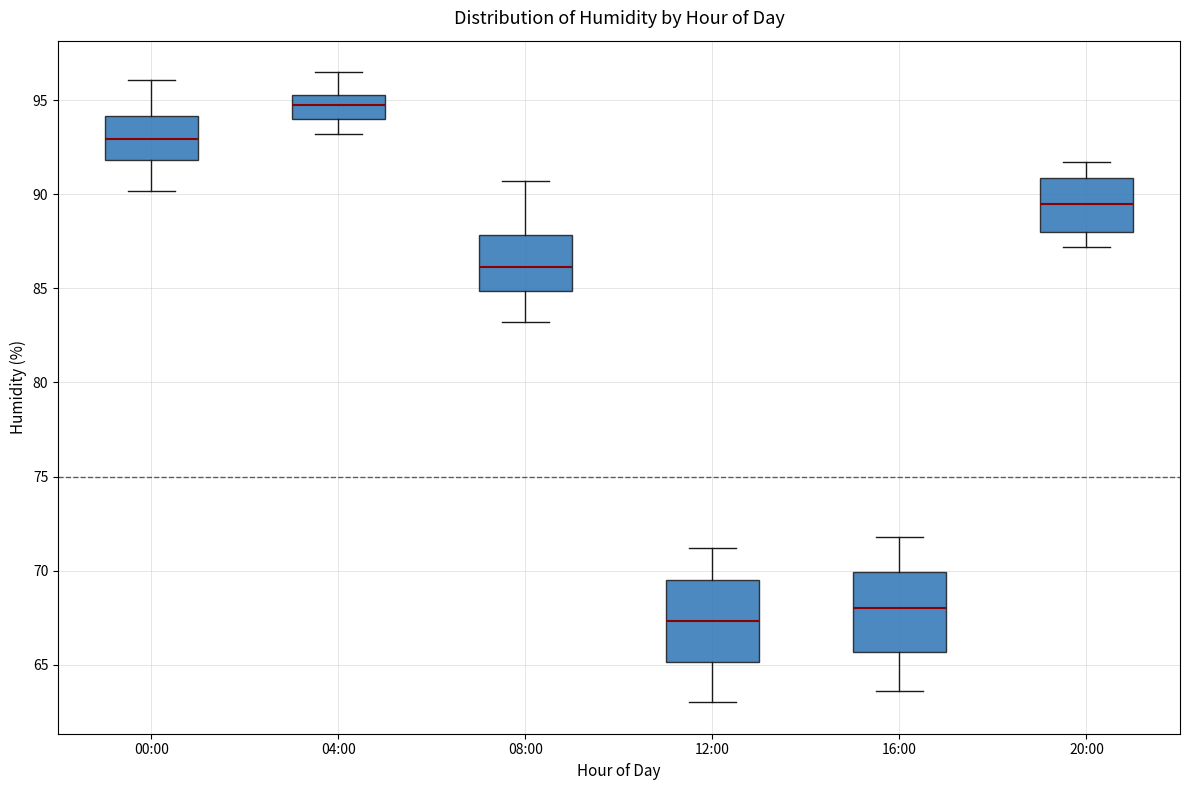

Reading left to right, transcribe this box plot: for each box, give where its median line is, the range the box spans, and where its two whiskers end, as read against the y-axis. The values are not printed on the chart, so give them approximately, as read against the axis.

00:00: median 93.0, box 92.0 to 94.0, whiskers 90.0 to 96.0
04:00: median 95.0, box 94.0 to 95.5, whiskers 93.0 to 96.5
08:00: median 86.0, box 85.0 to 88.0, whiskers 83.0 to 90.5
12:00: median 67.5, box 65.0 to 69.5, whiskers 63.0 to 71.0
16:00: median 68.0, box 65.5 to 70.0, whiskers 63.5 to 72.0
20:00: median 89.5, box 88.0 to 91.0, whiskers 87.0 to 91.5